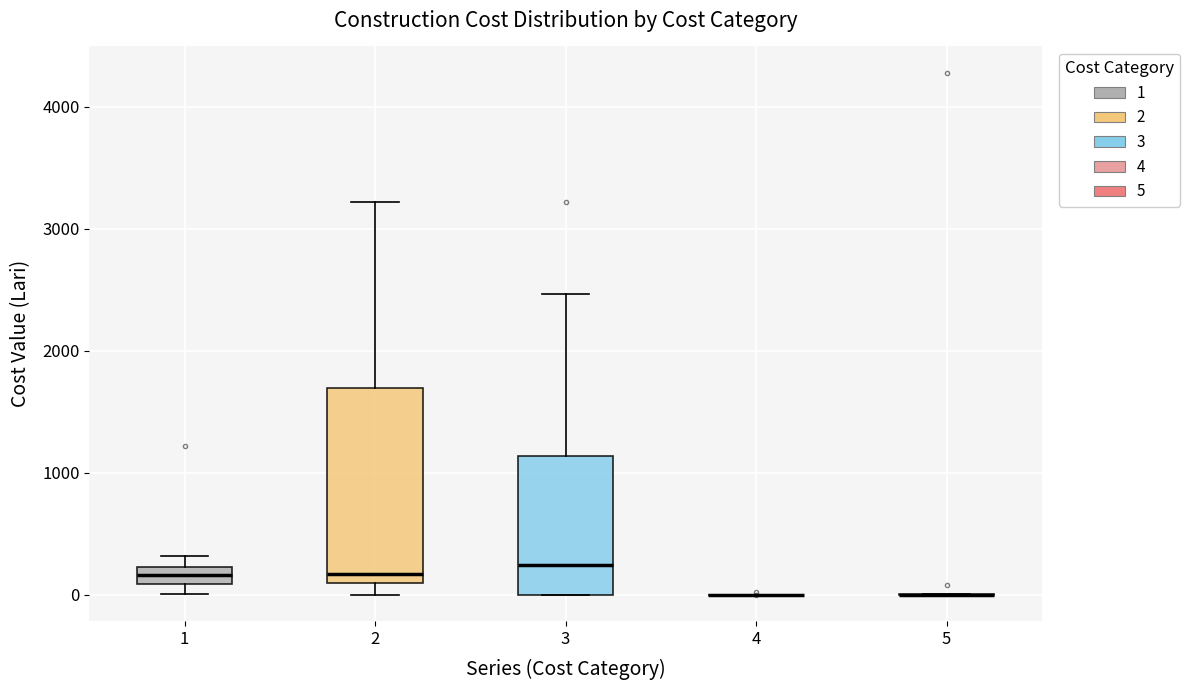

Which box is the tallest, from its lower edge to its upper edge?

2